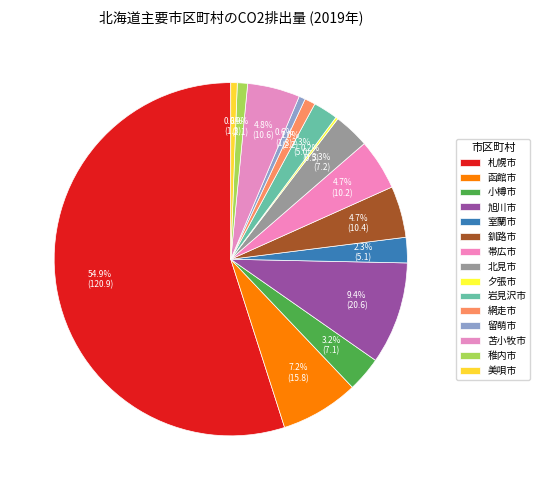

Which slice is the largest?

札幌市